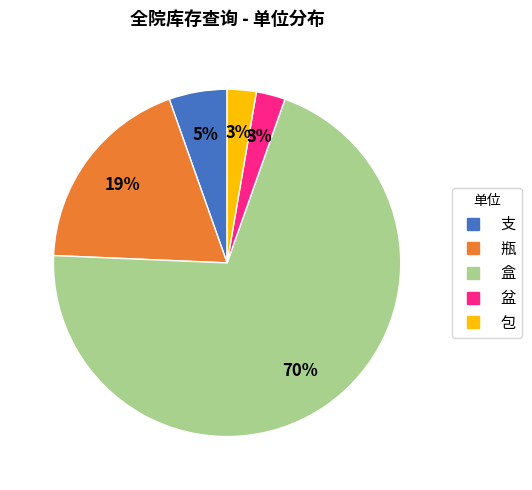

What percentage is the 盒 slice, to the nearest percent?

70%